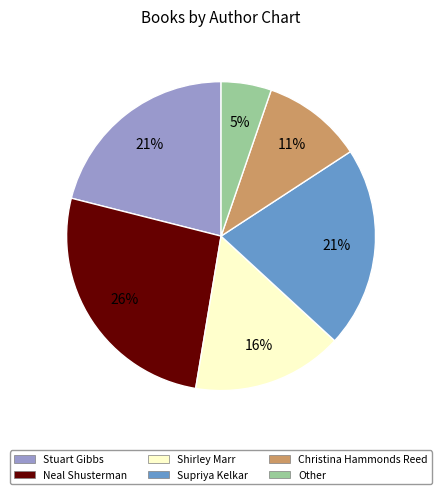

How many slices are in this pie chart?

6